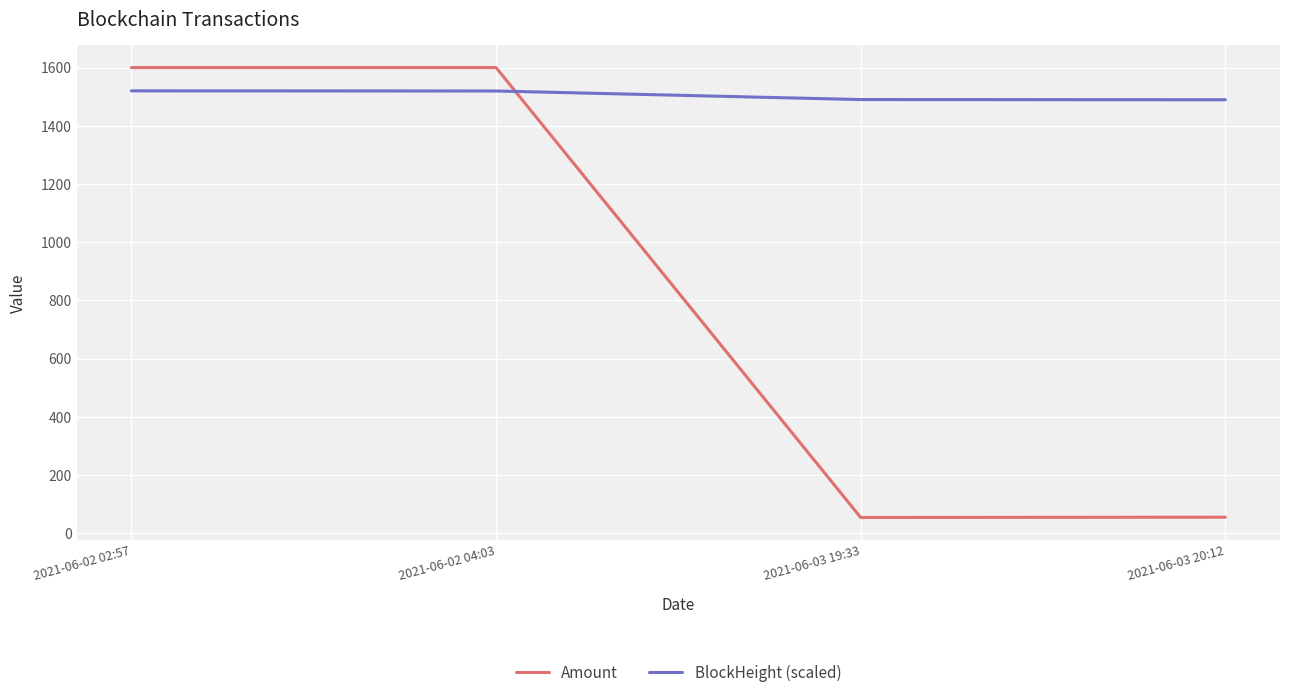

True or false: Amount has a value of 1600.0 at 2021-06-02 02:57.

True